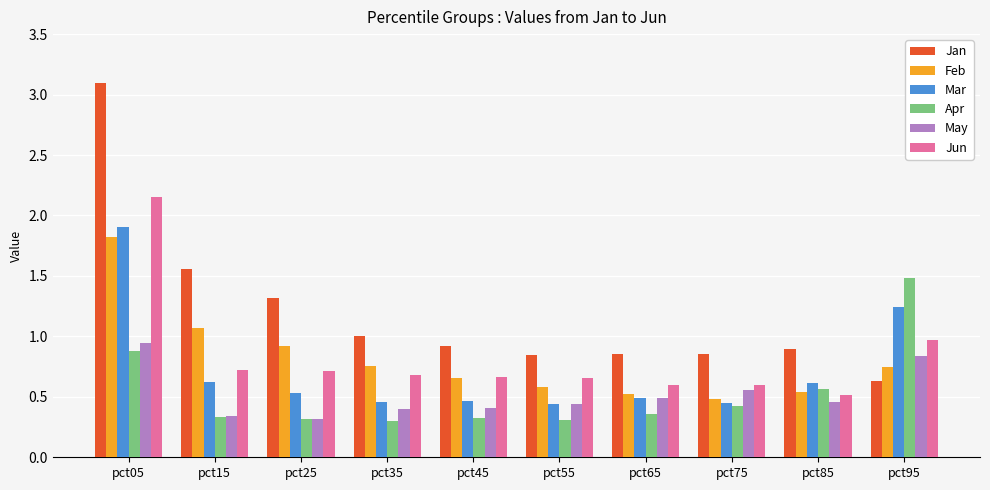

Is the value of Feb at pct55 greater than the value of Mar at pct55?

Yes